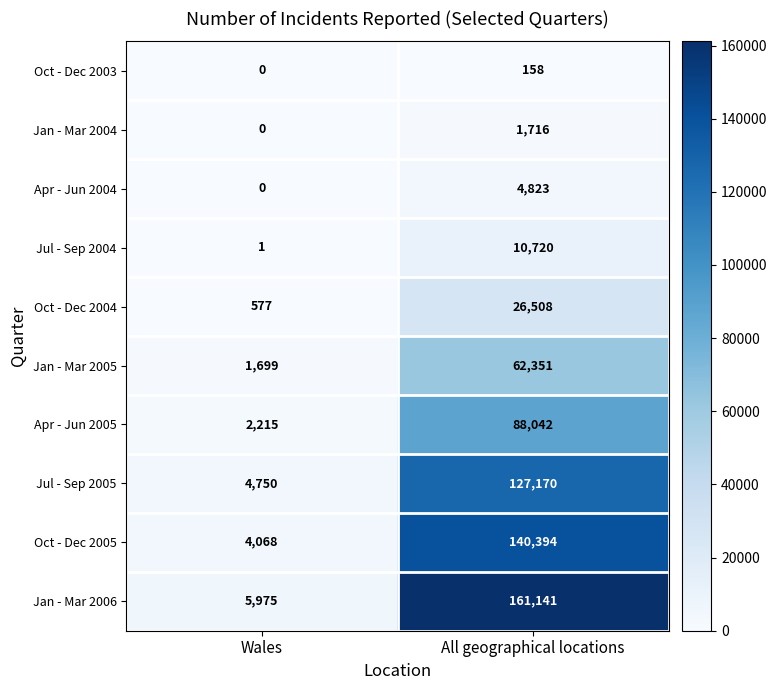

Which series has the widest spread of values?

Jan - Mar 2006